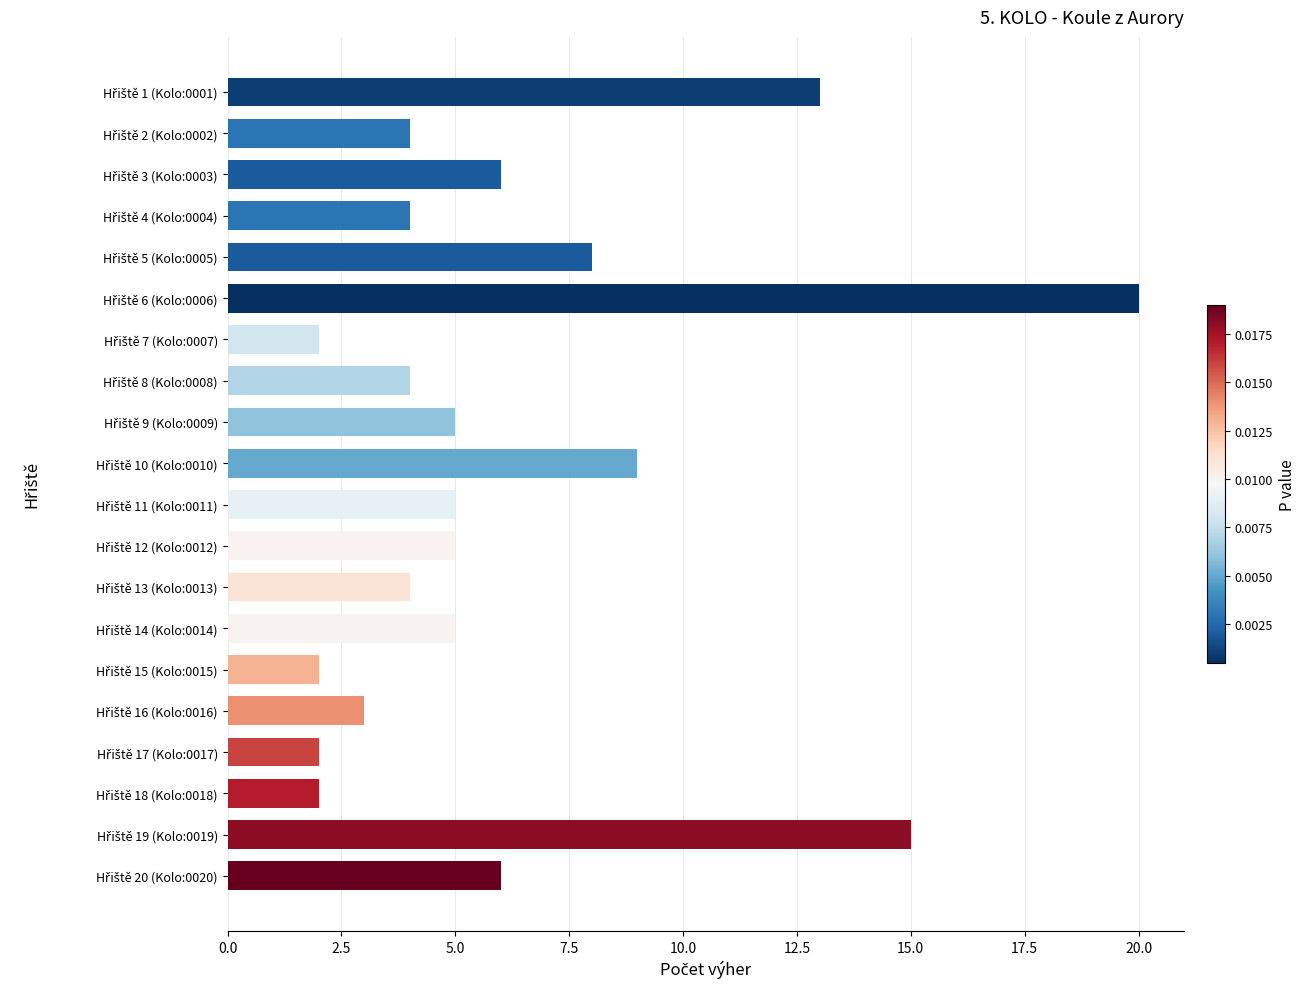

Reading bottom to top, what are all the values shown in this chart?

6	15	2	2	3	2	5	4	5	5	9	5	4	2	20	8	4	6	4	13